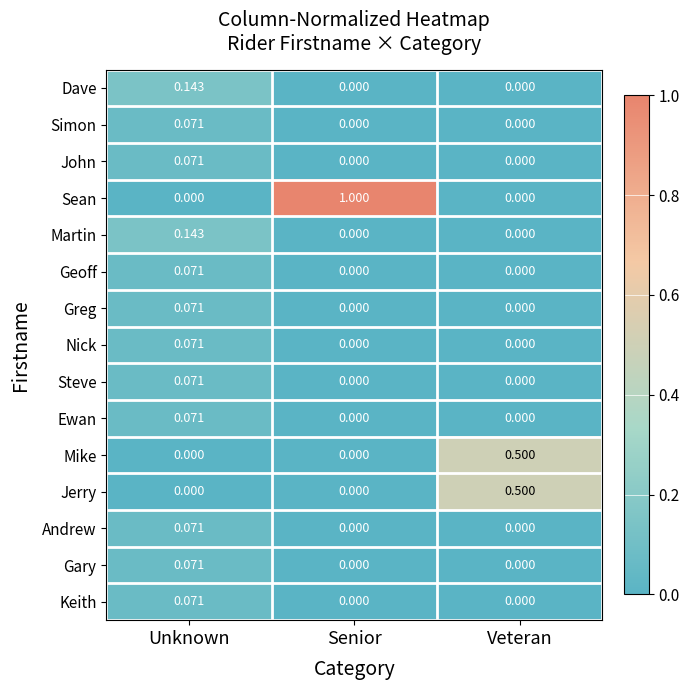

Between Senior and Veteran, which series saw the biggest shift?

Sean